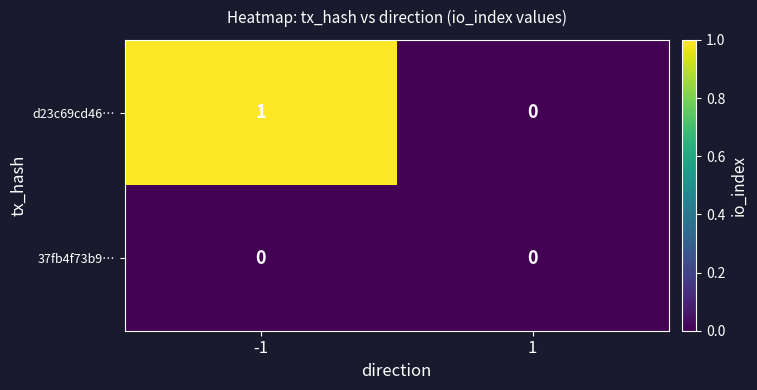

Which series has the largest total across all categories?

d23c69cd46…